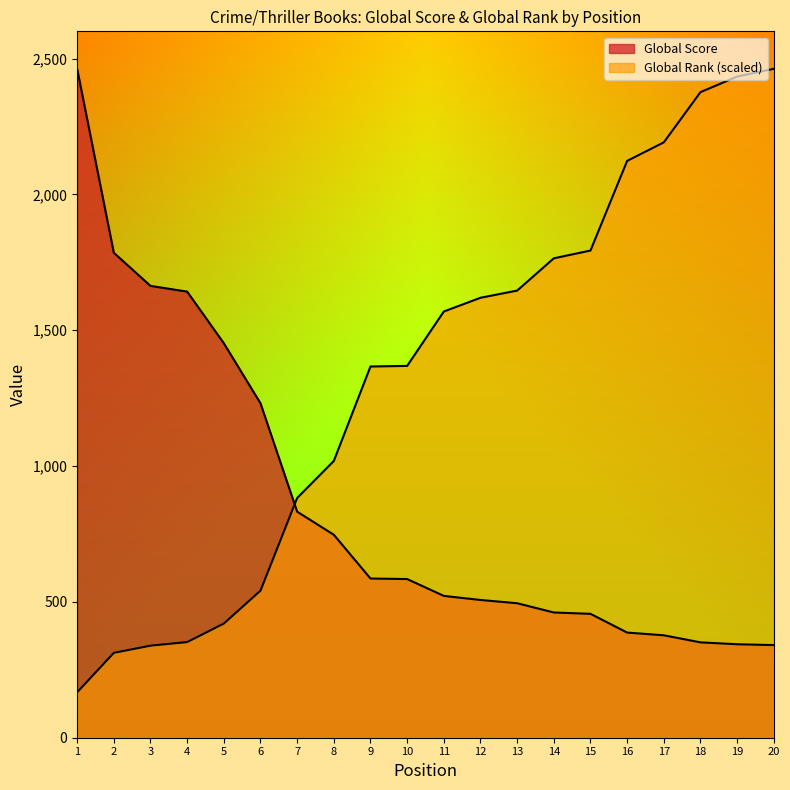

Between which two adjacent categories do Global Rank and Global Score first intersect?

6 and 7